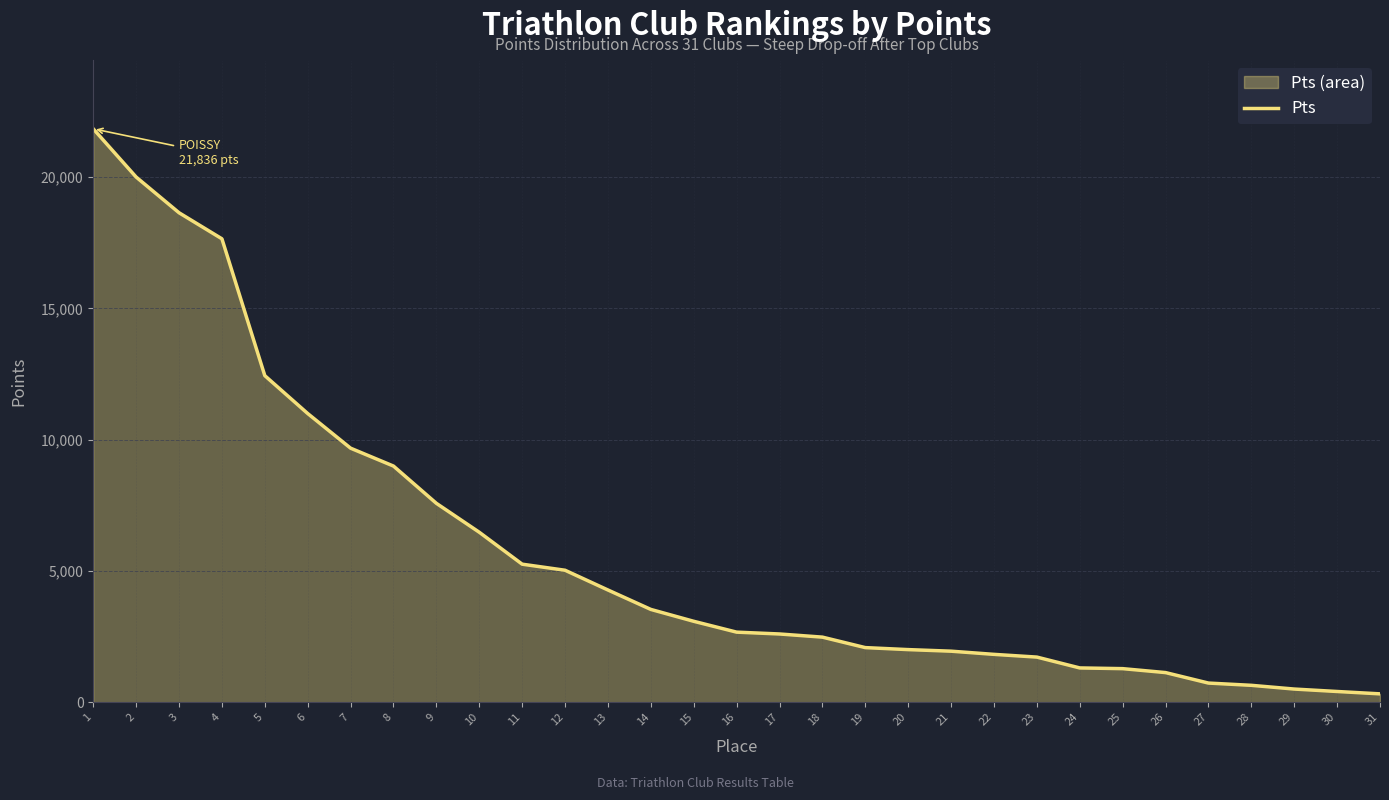

What is the sum of the values at 24 and 27?

2038